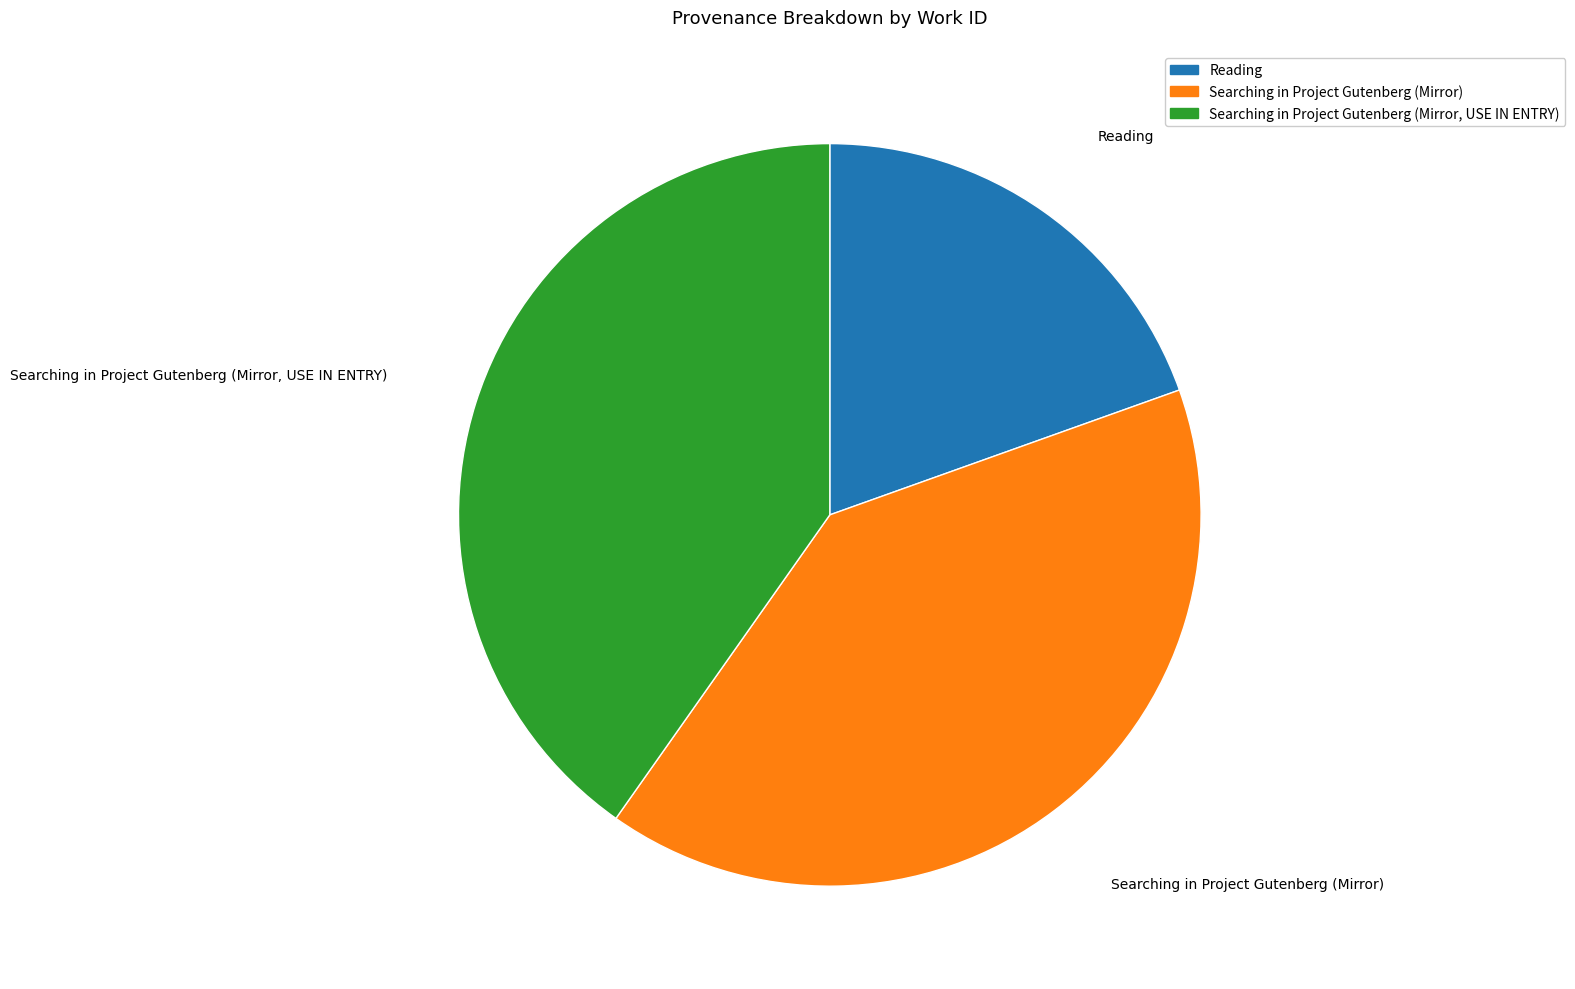

How many segments does this pie chart have?

3